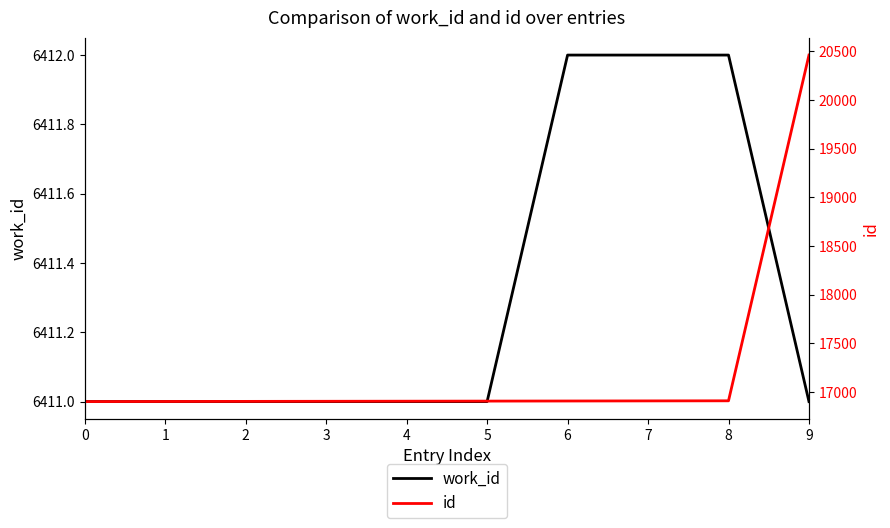

True or false: id has a value of 16907 at 4.

True